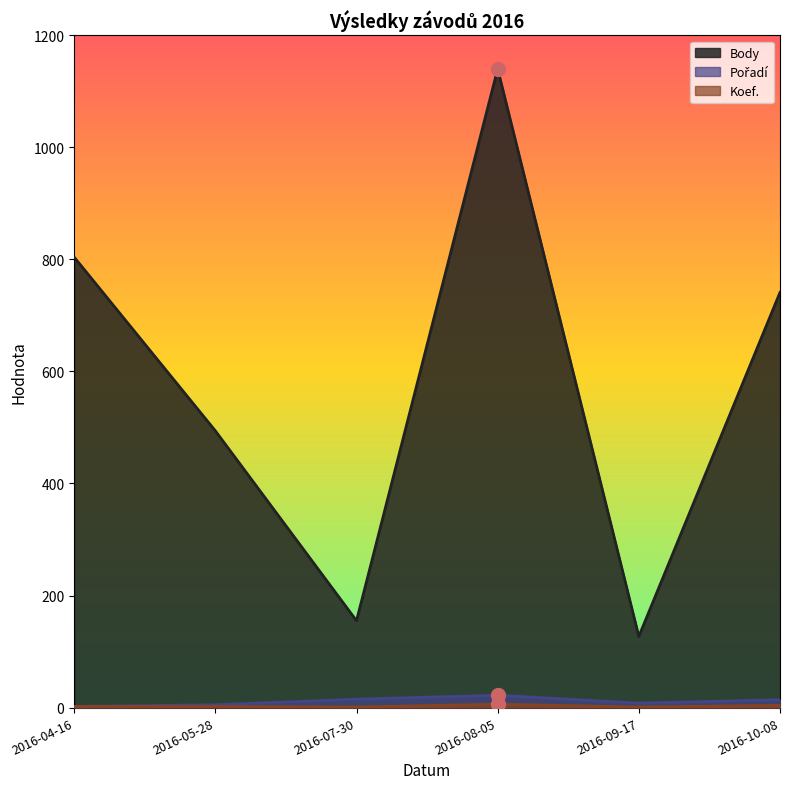

Does the chart have visible grid lines?

No